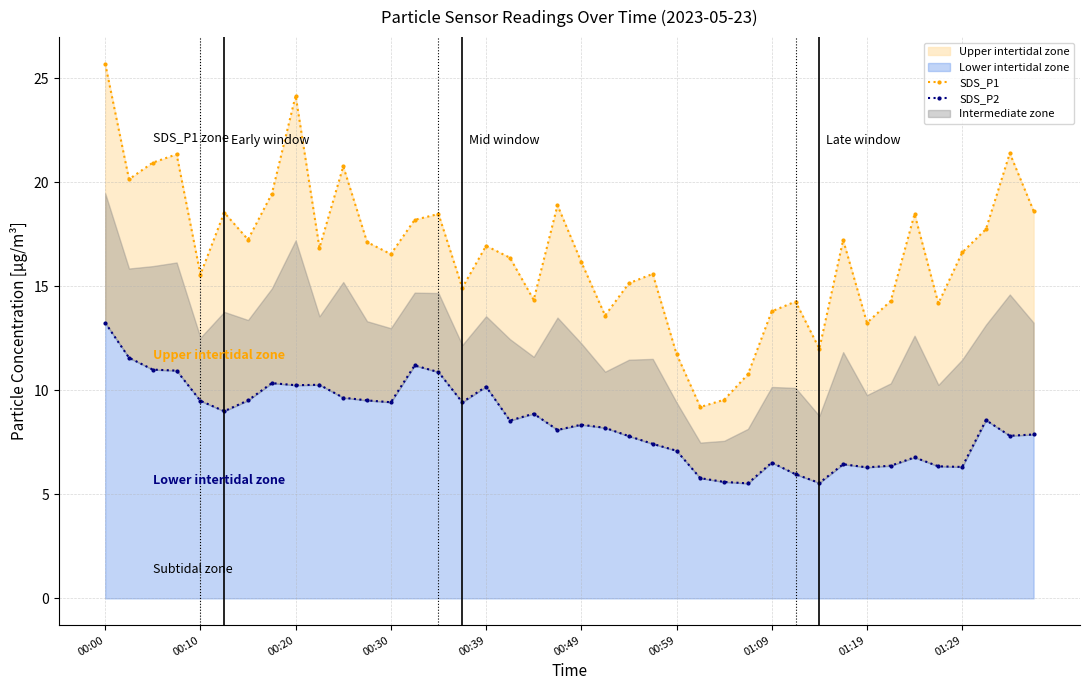

At which label does SDS_P2 first exceed 8?

00:00